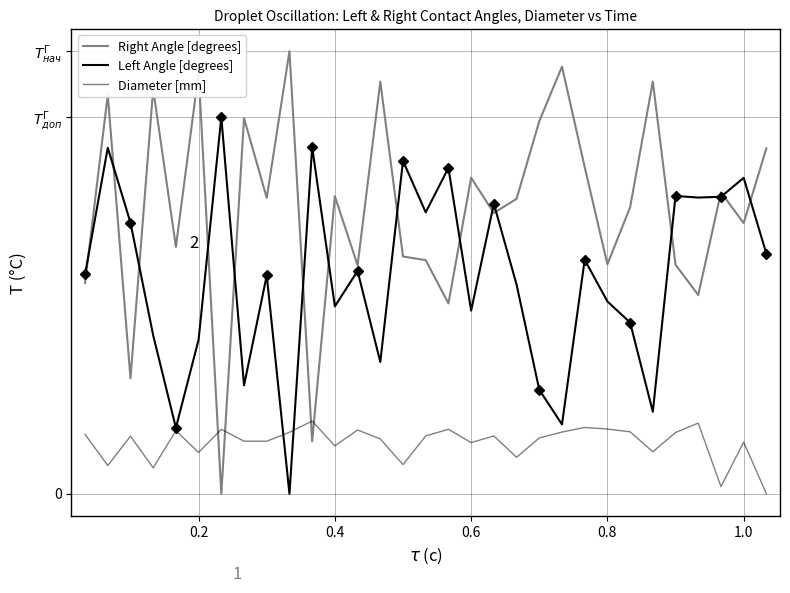

True or false: Right Angle [degrees] has more than 2 points higher than both neighbors.

True